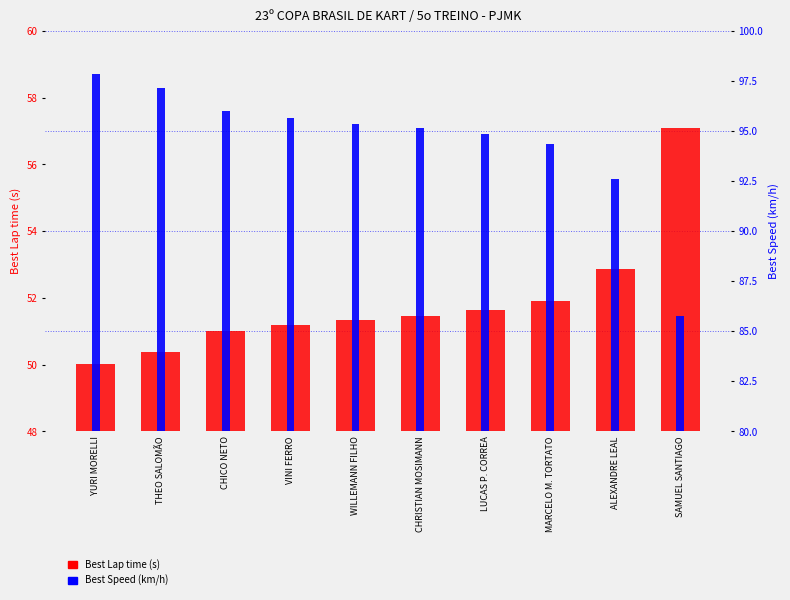

Reading left to right, list all the values displayed in this chart.

Best Lap time (s): YURI MORELLI=50.0	THEO SALOMÃO=50.4	CHICO NETO=51.0	VINI FERRO=51.2	WILLEMANN FILHO=51.4	CHRISTIAN MOSIMANN=51.5	LUCAS P. CORREA=51.6	MARCELO M. TORTATO=51.9	ALEXANDRE LEAL=52.9	SAMUEL SANTIAGO=57.1
Best Speed (km/h): YURI MORELLI=97.9	THEO SALOMÃO=97.2	CHICO NETO=96.0	VINI FERRO=95.7	WILLEMANN FILHO=95.3	CHRISTIAN MOSIMANN=95.1	LUCAS P. CORREA=94.8	MARCELO M. TORTATO=94.3	ALEXANDRE LEAL=92.6	SAMUEL SANTIAGO=85.8